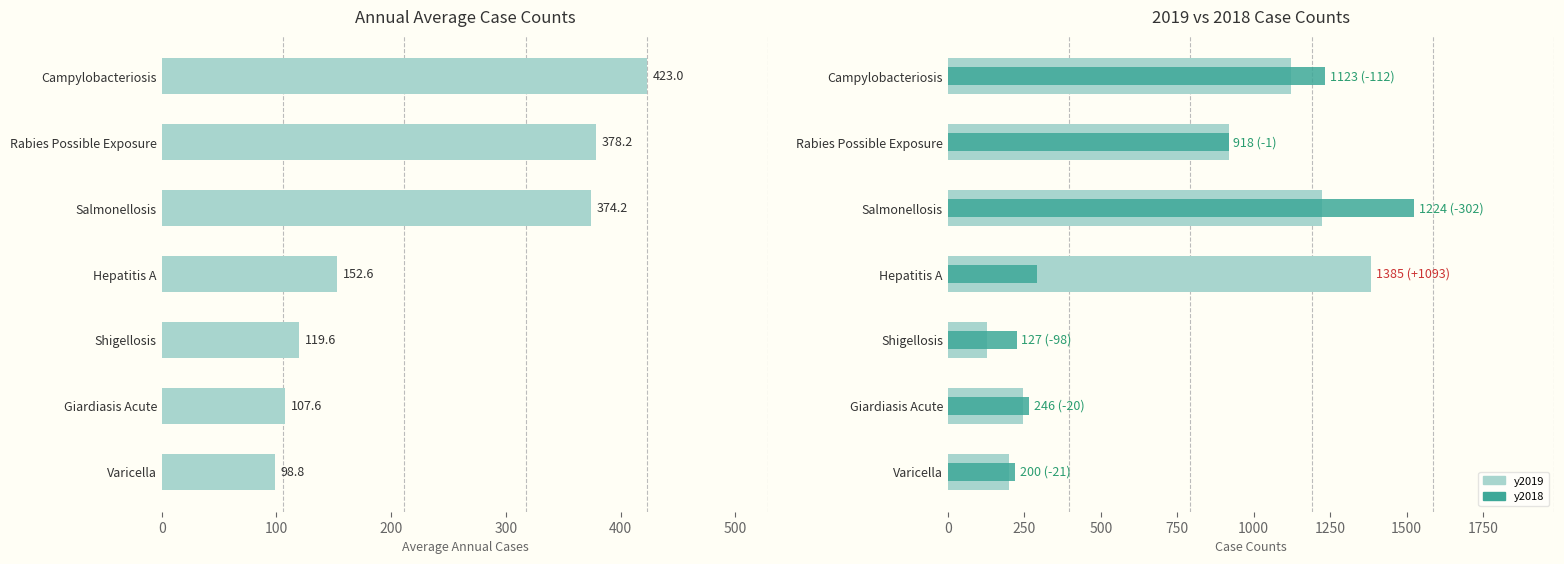

What is the value of the y2019 bar at the 3rd from the left?

127.0